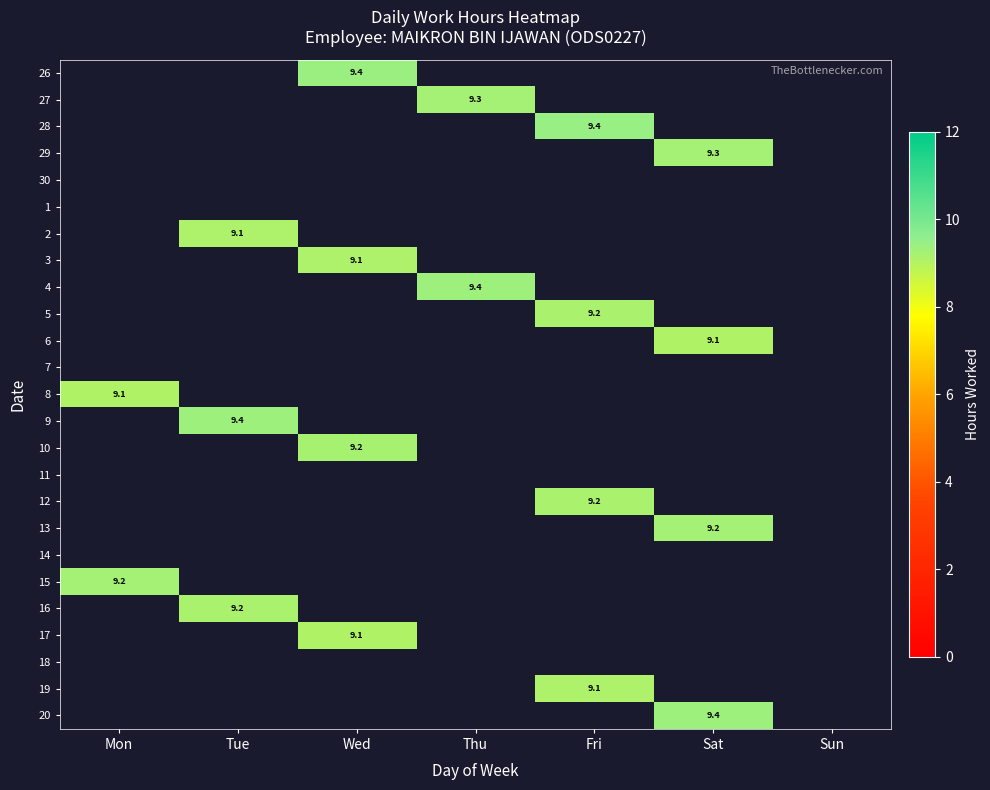

Is it true that 3 equals 9.1 at Wed?

True